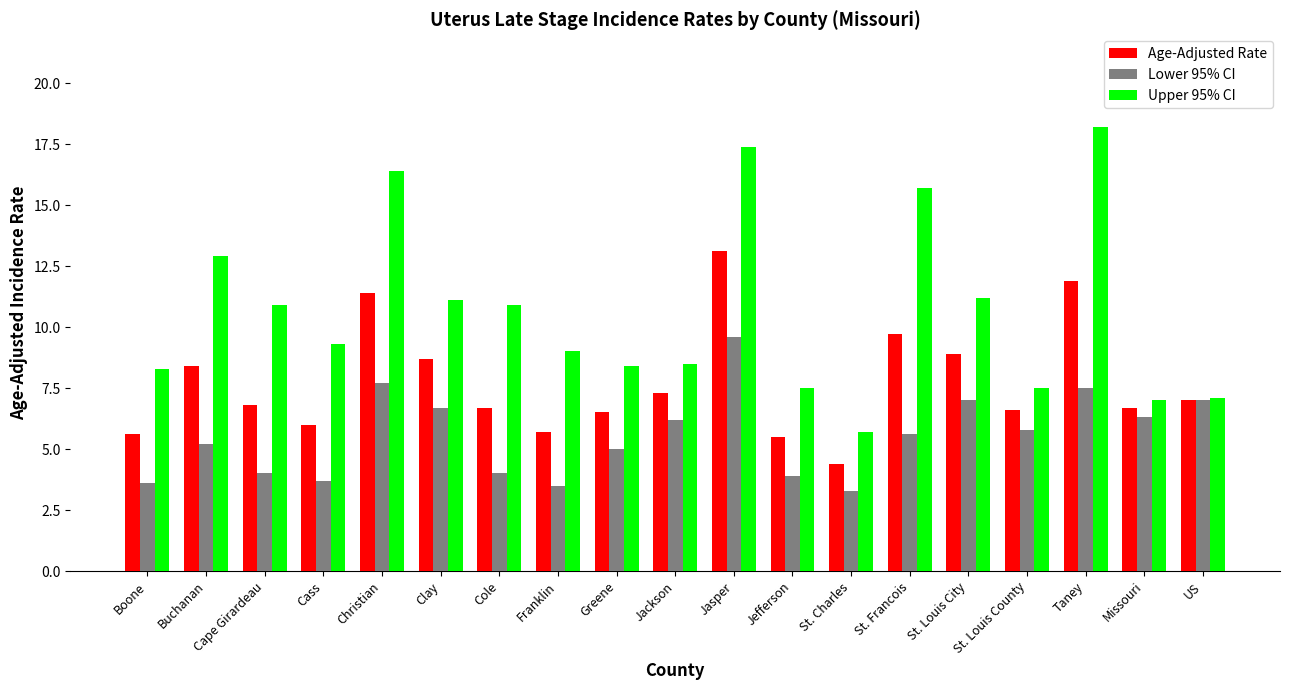

At Jackson, list the series in order from largest to smallest.

Upper 95% CI, Age-Adjusted Rate, Lower 95% CI